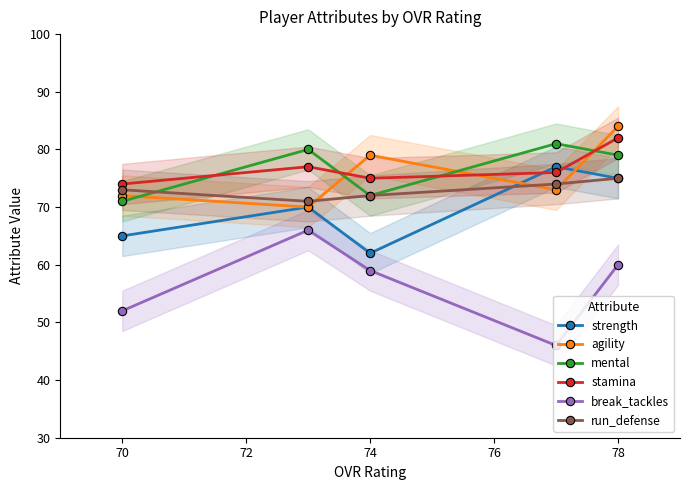

The agility series shows 29 at 78. True or false?

False